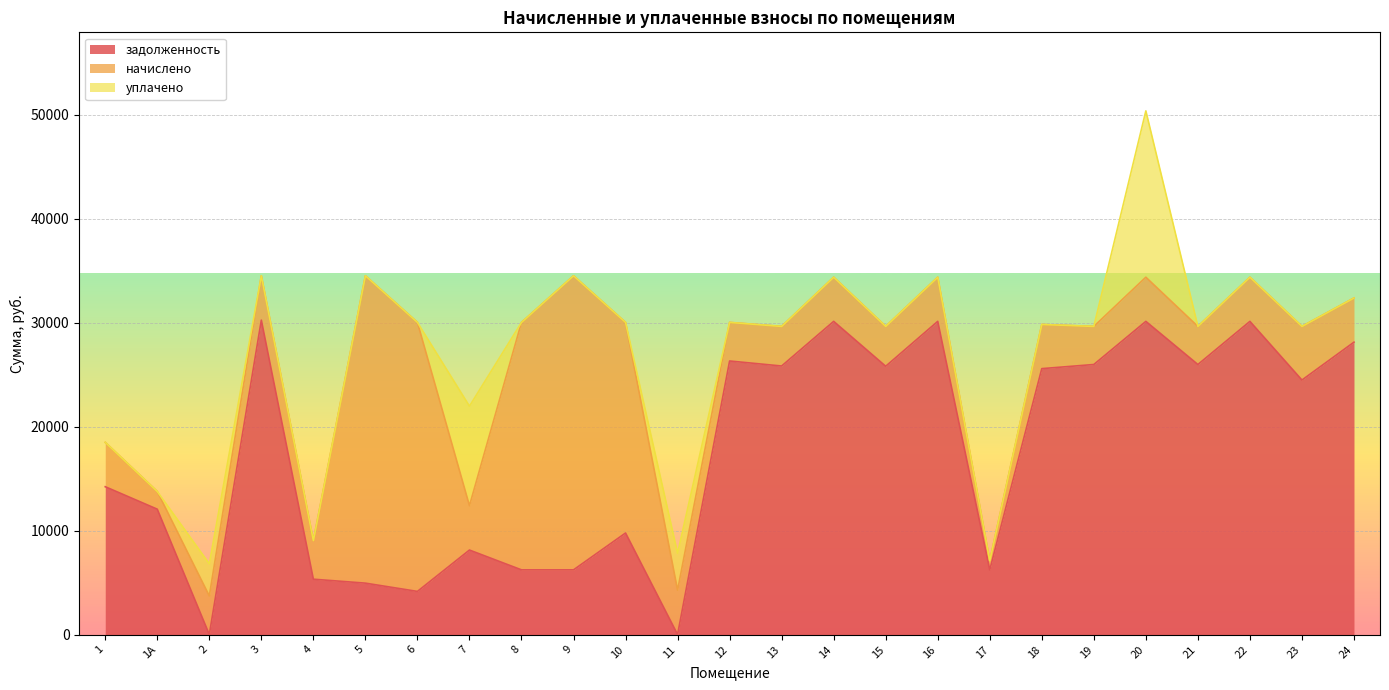

The задолженность series shows 36523.1 at 19. True or false?

False